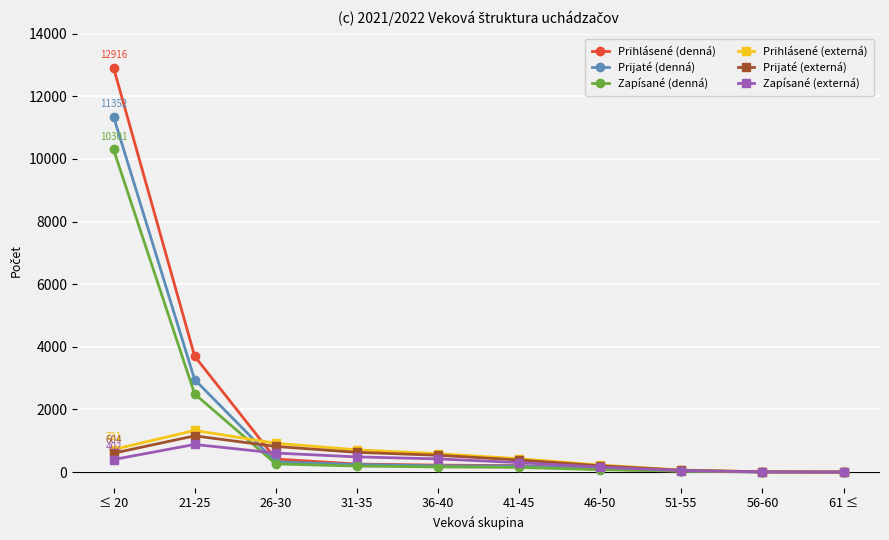

Where is Prijaté (denná) nearest to the value 5677?

21-25